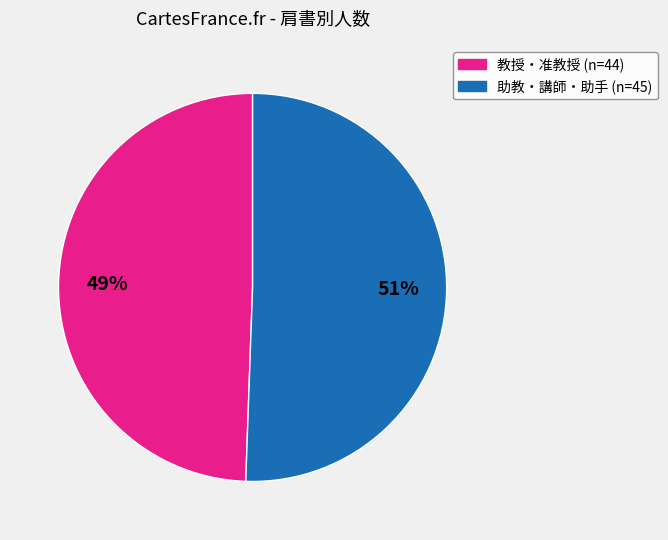

How many segments does this pie chart have?

2